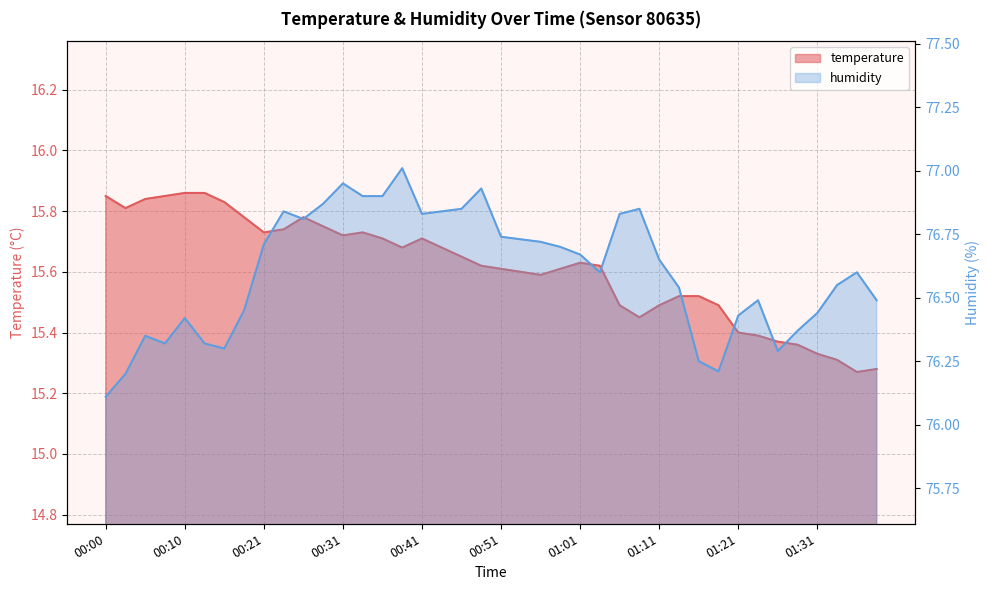

Which has a higher value, 00:41 or 00:26?

00:26